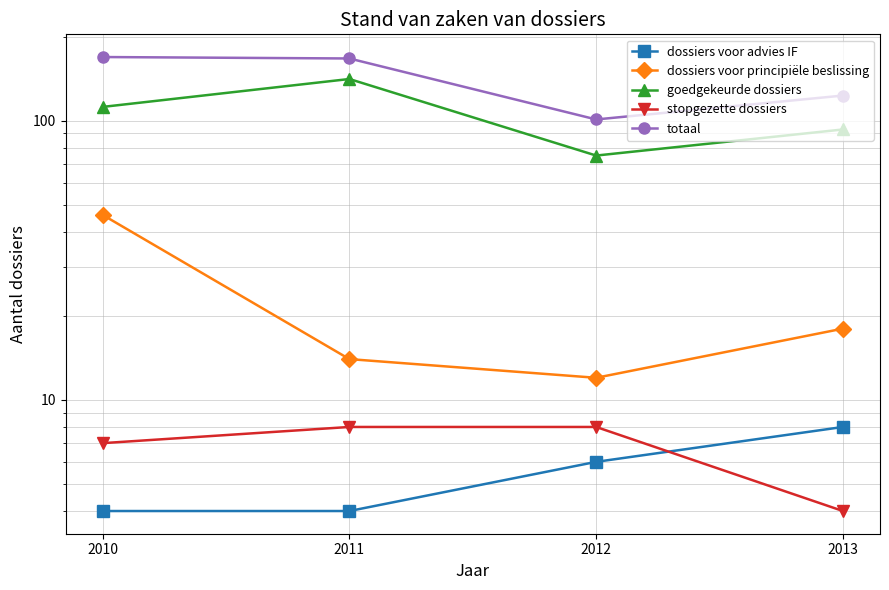

What are all the series names shown in the legend?

dossiers voor advies IF, dossiers voor principiële beslissing, goedgekeurde dossiers, stopgezette dossiers, totaal